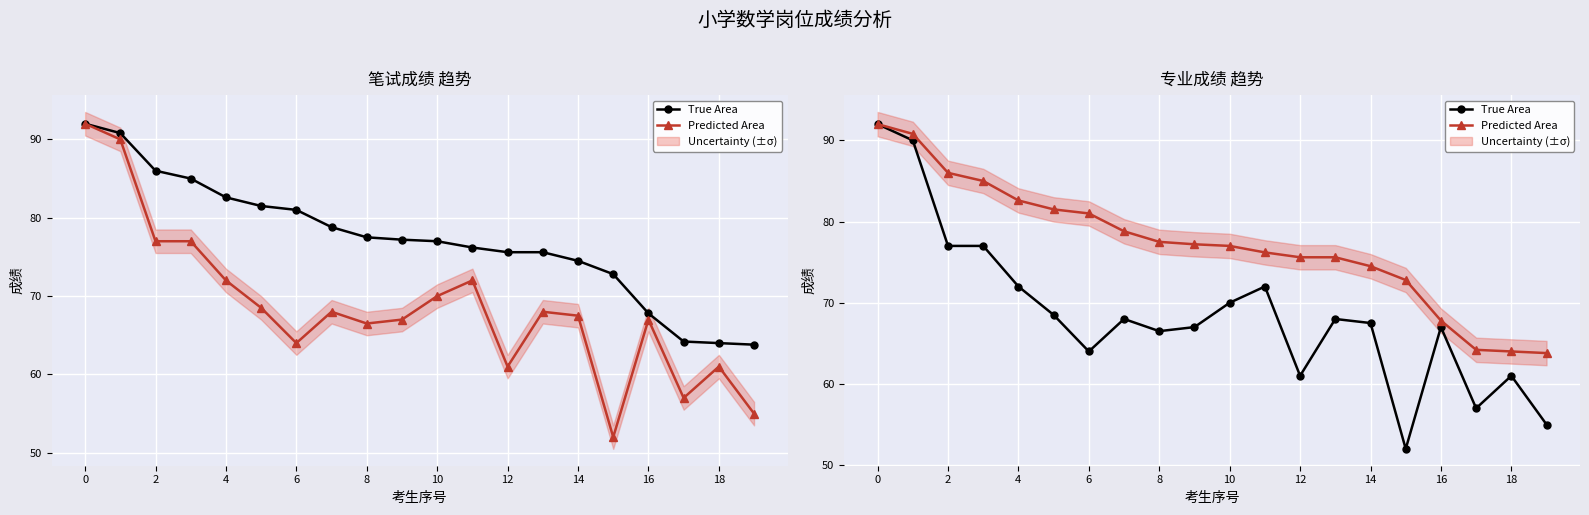

What is the approximate value of True Area at 14?

67.5